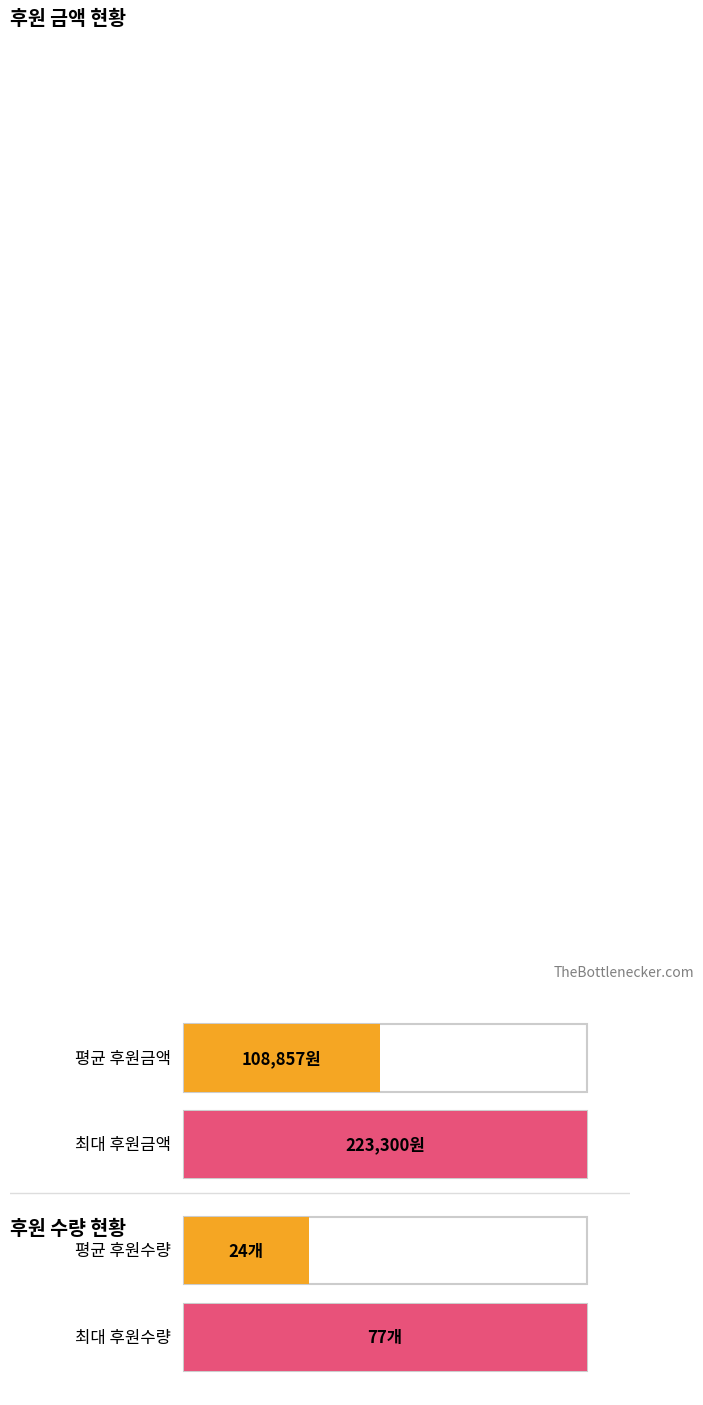

How many bars are there in each group?

2